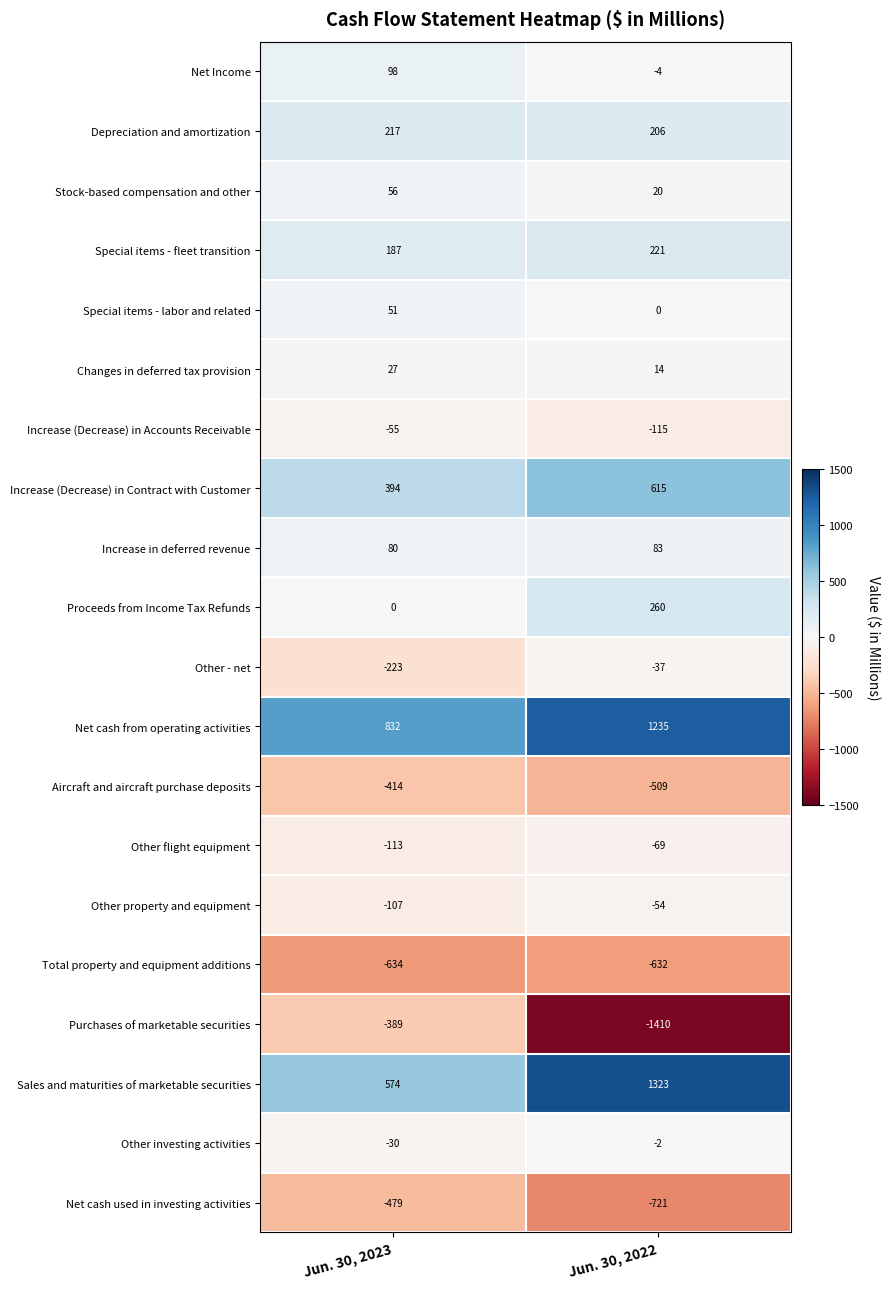

What is the difference between the Purchases of marketable securities values at Jun. 30, 2023 and Jun. 30, 2022?

1021